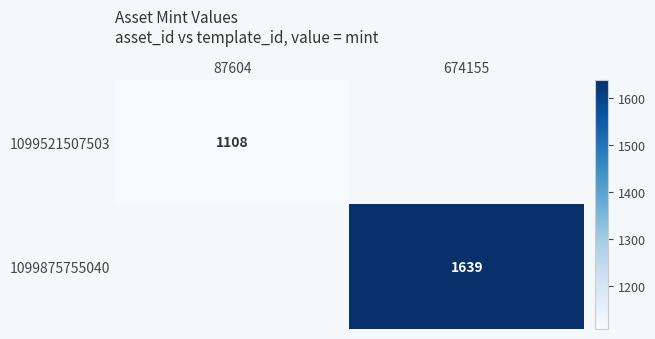

The value of 1099875755040 at 674155 is 2667. True or false?

False